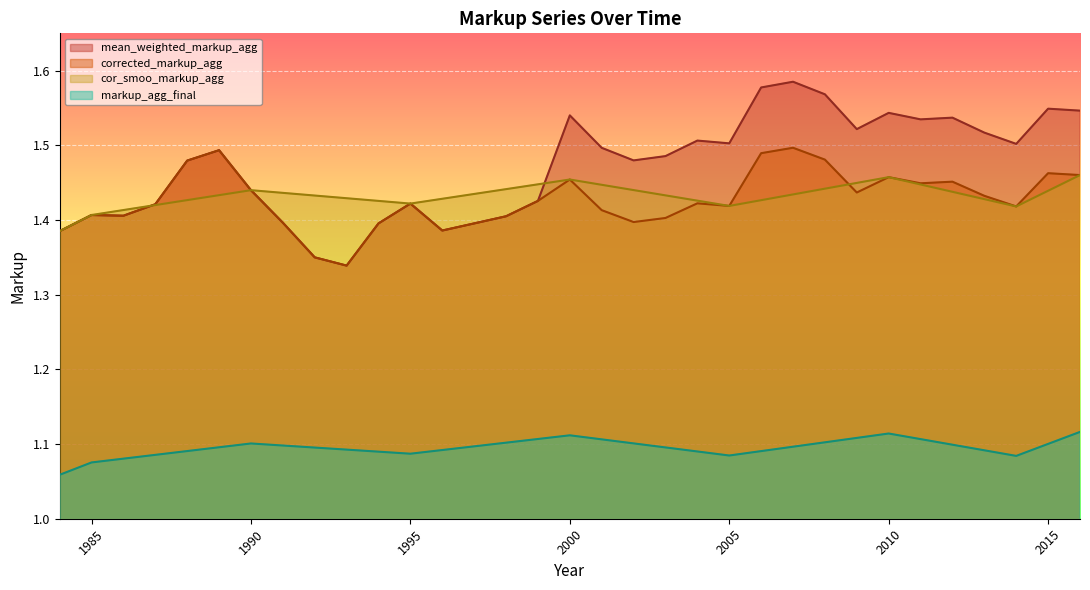

What is the total value across all series at 1999?

5.4